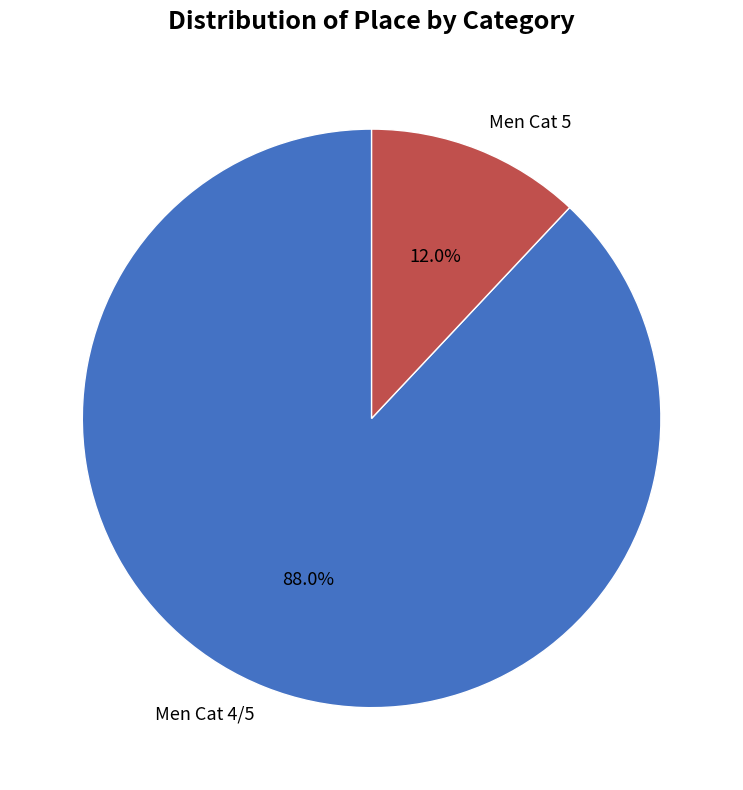

Is it true that Men Cat 4/5 is 76% of the pie?

False